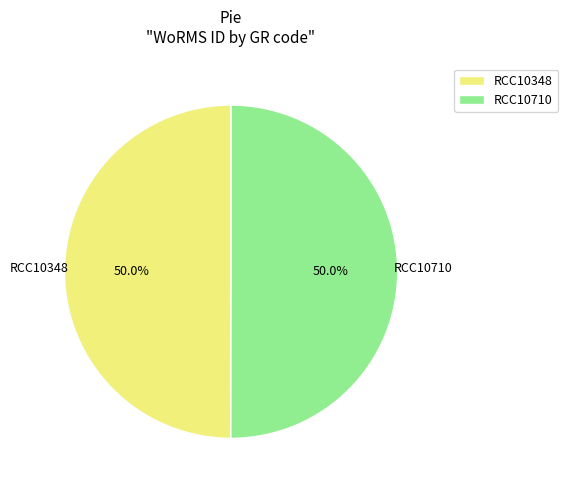

To the nearest percent, what is the combined percentage of RCC10348 and RCC10710?

100%